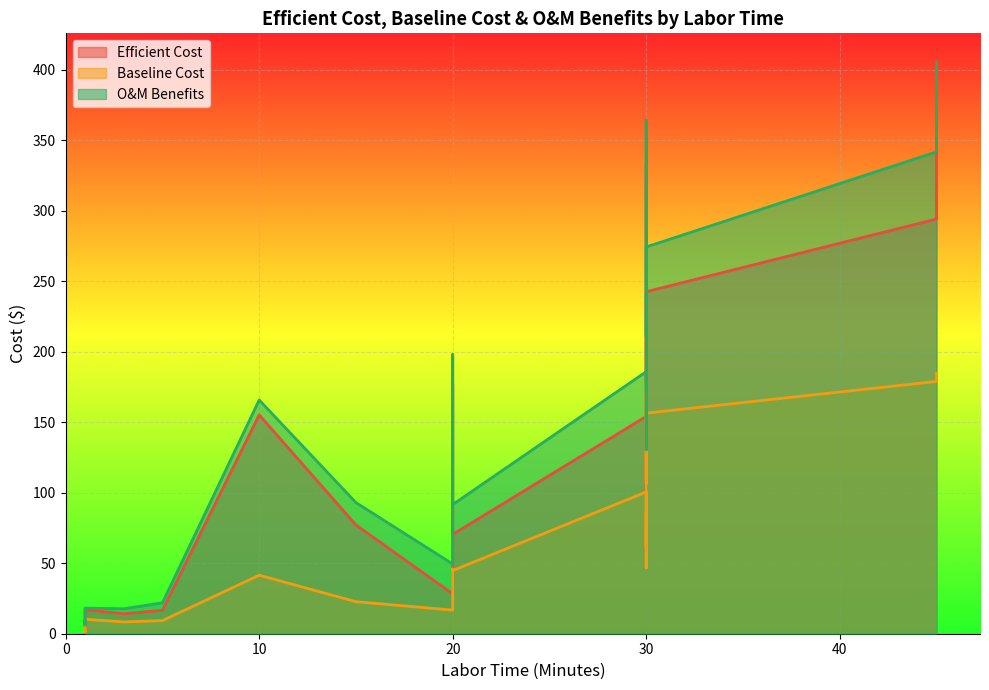

How many interior local peaks does the Efficient Cost series have?

8